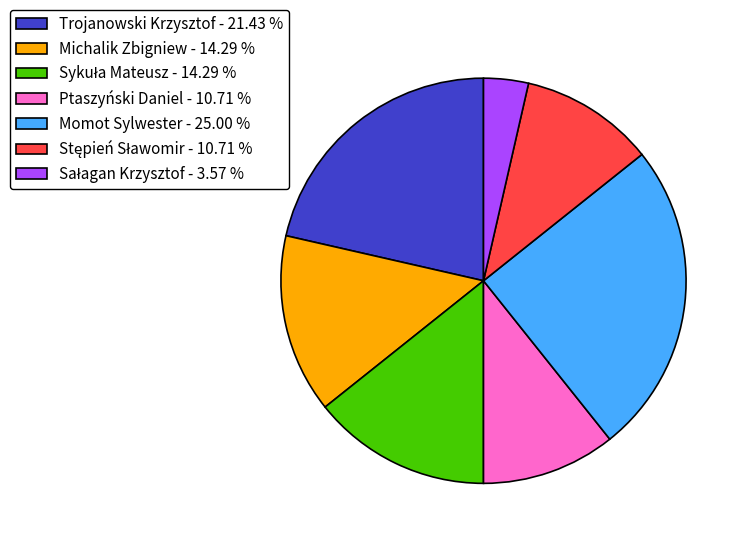

Does any single category account for the majority?

No